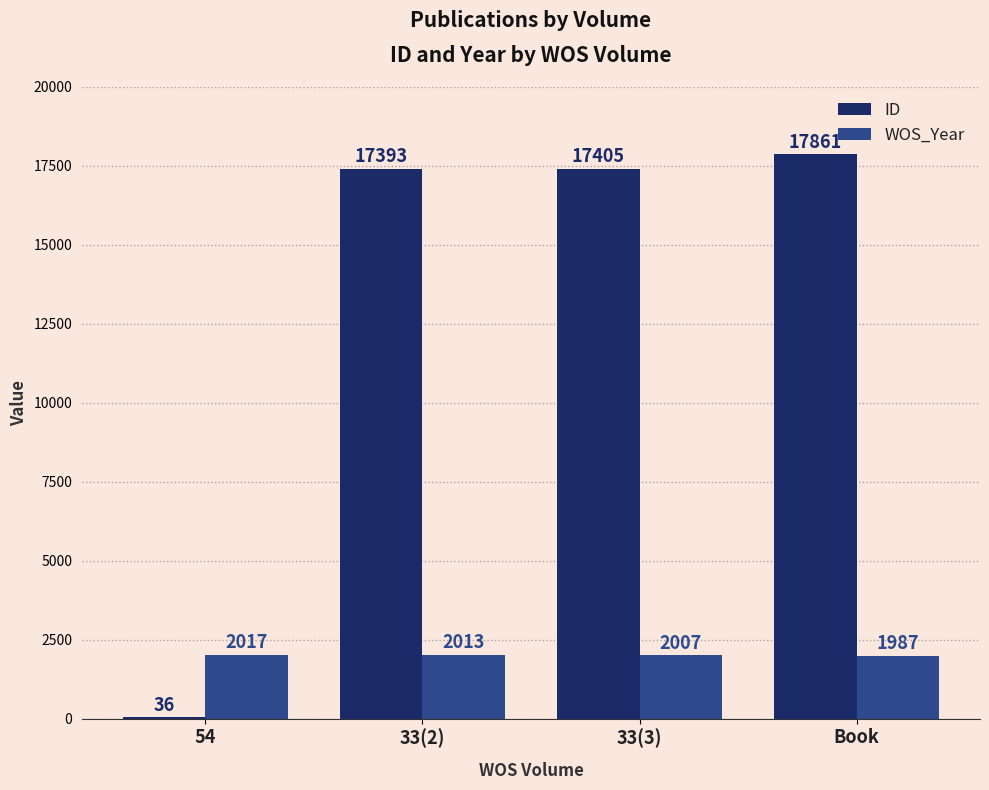

Reading left to right, transcribe all the data shown in this chart.

ID: 54=36	33(2)=17393	33(3)=17405	Book=17861
WOS_Year: 54=2017	33(2)=2013	33(3)=2007	Book=1987